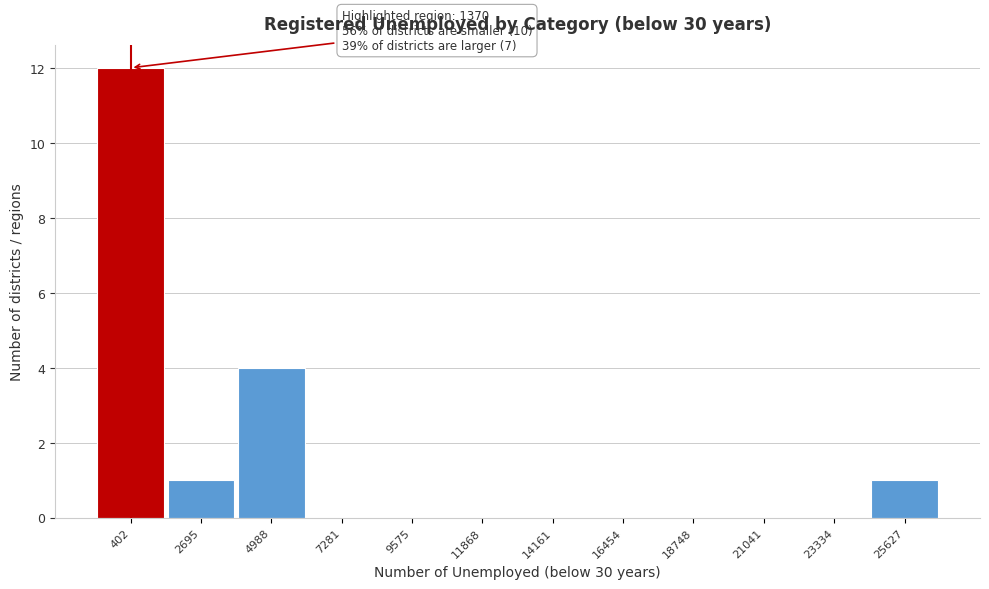

Reading left to right, what are all the values shown in this chart?

402=12	2695=1	4988=4	7281=0	9575=0	11868=0	14161=0	16454=0	18748=0	21041=0	23334=0	25627=1